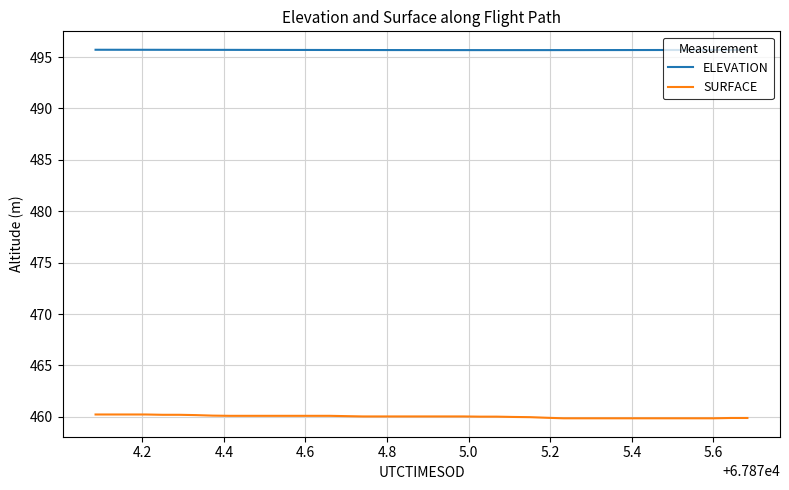

True or false: ELEVATION and SURFACE cross at least once.

False